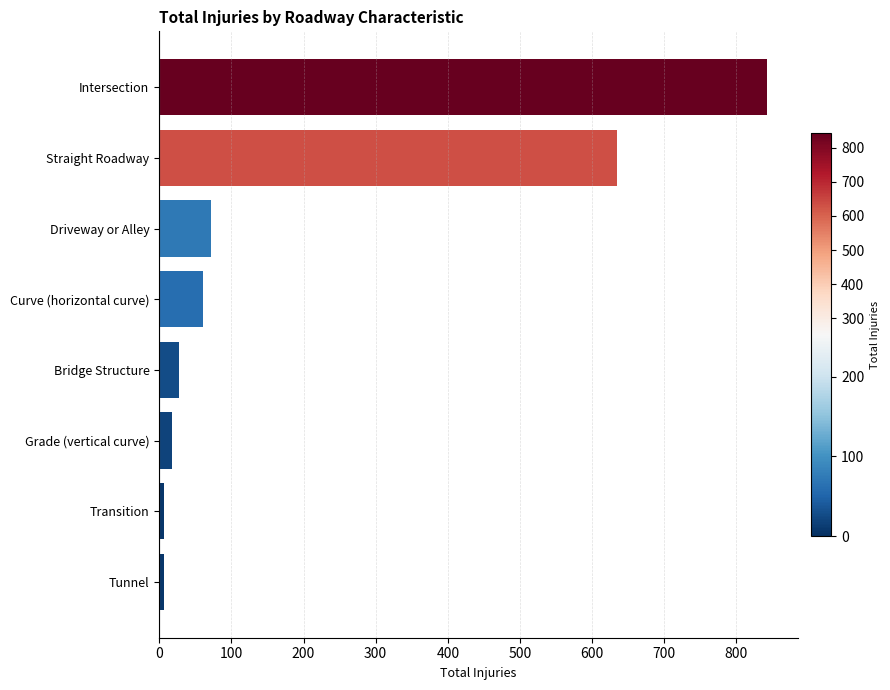

Which has a higher value, Bridge Structure or Transition?

Bridge Structure